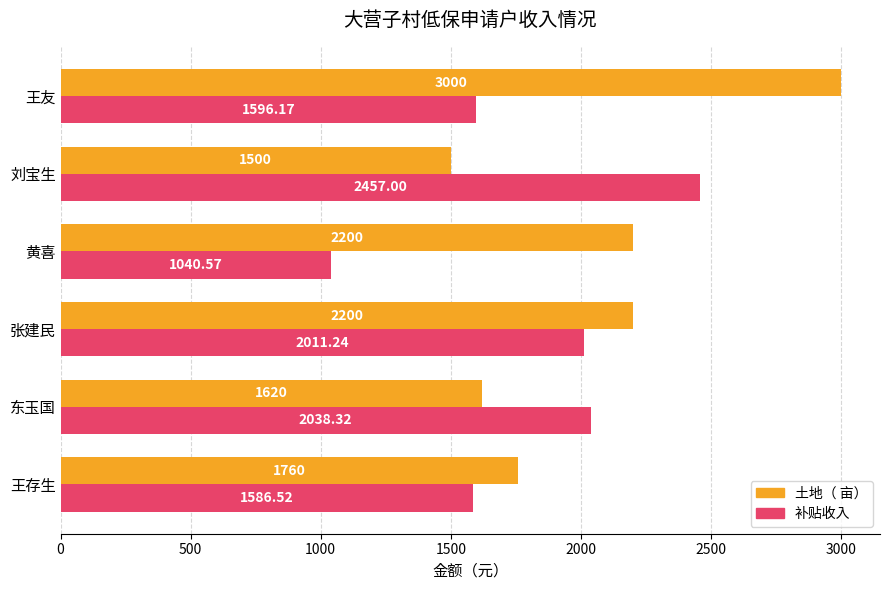

What is the average value of the 补贴收入 series?

1788.3